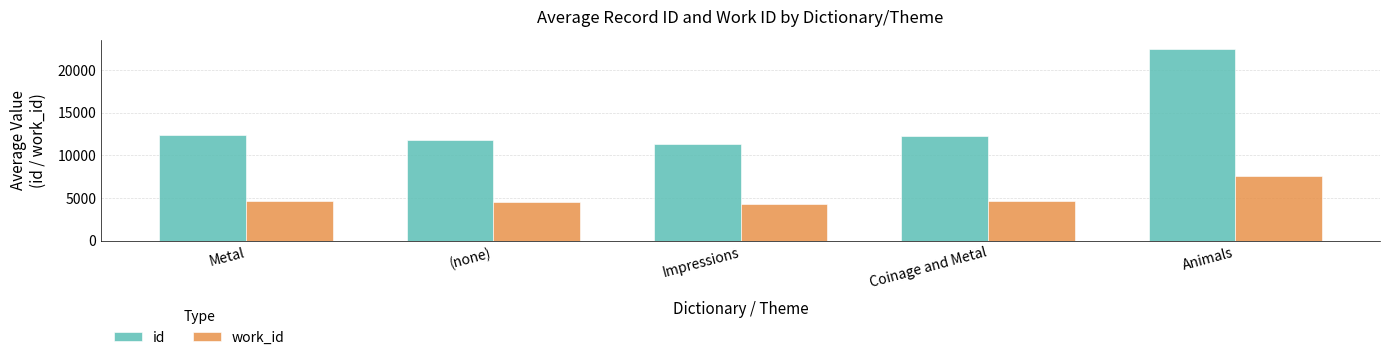

What is the difference between the maximum and second lowest values in the id series?

10648.5